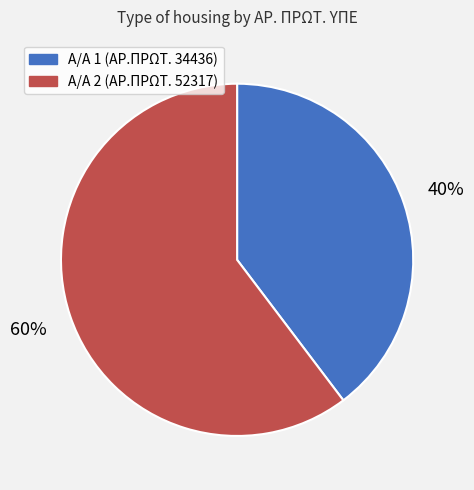

Is there any slice that represents more than half of the pie?

Yes